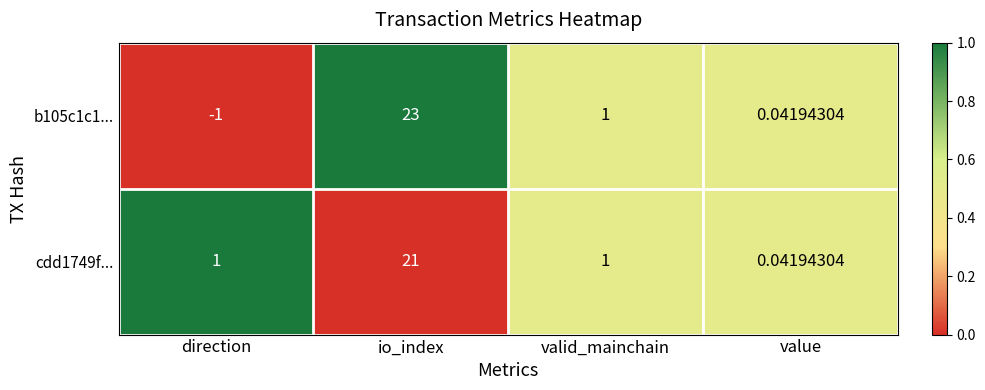

At which label does b105c1c1... reach its peak?

io_index